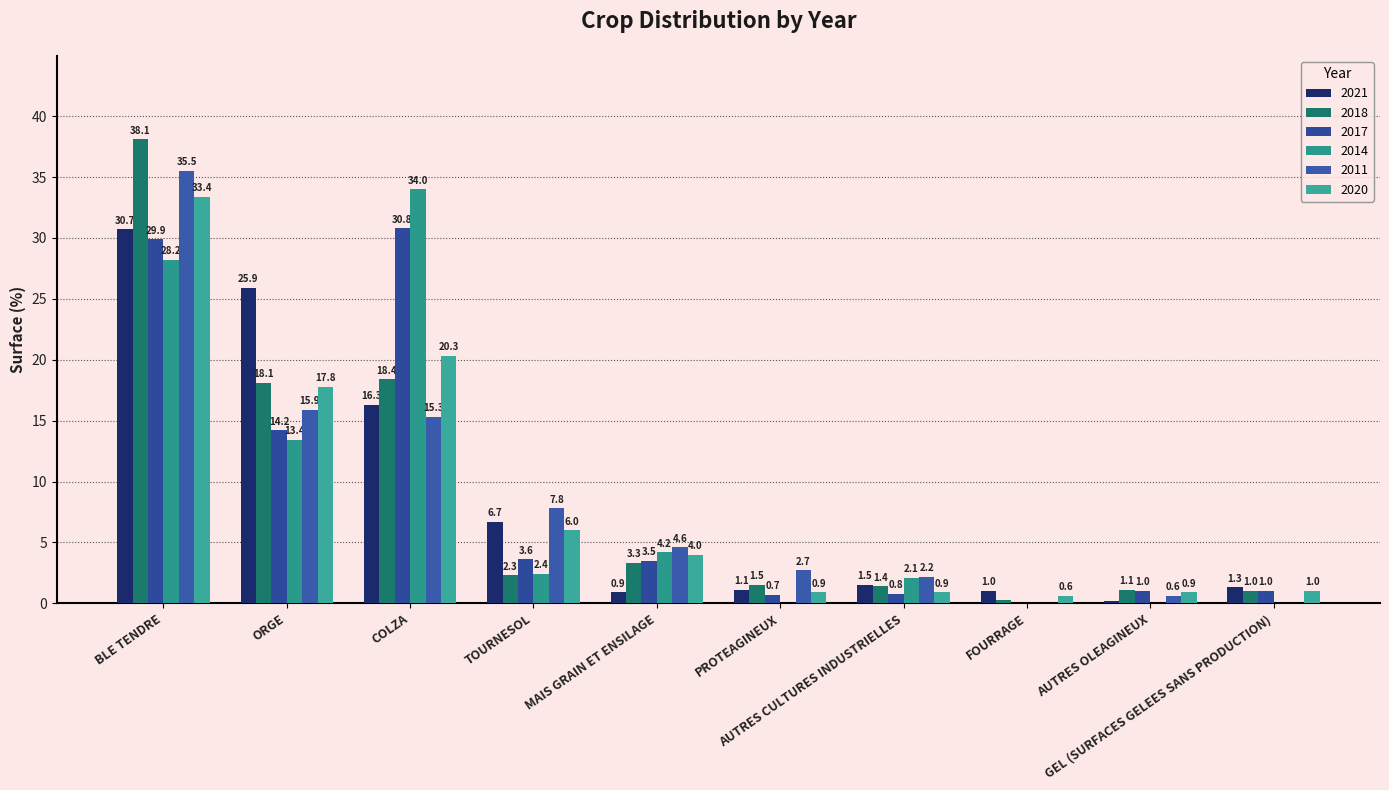

At AUTRES CULTURES INDUSTRIELLES, list the series in order from smallest to largest.

2017, 2020, 2018, 2021, 2014, 2011